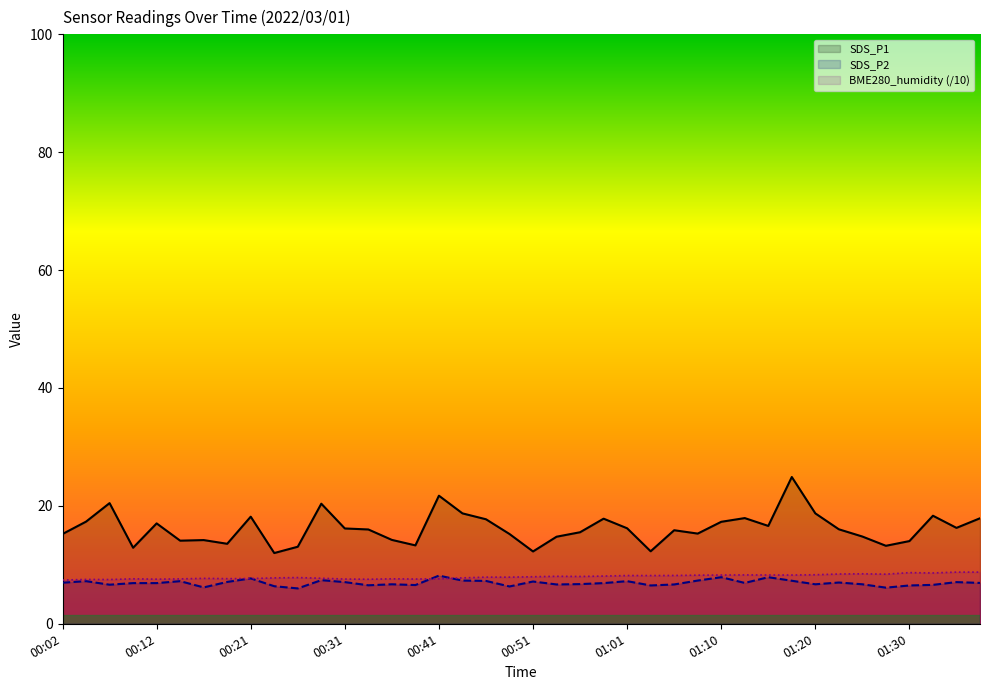

How many lines are shown in the chart?

3